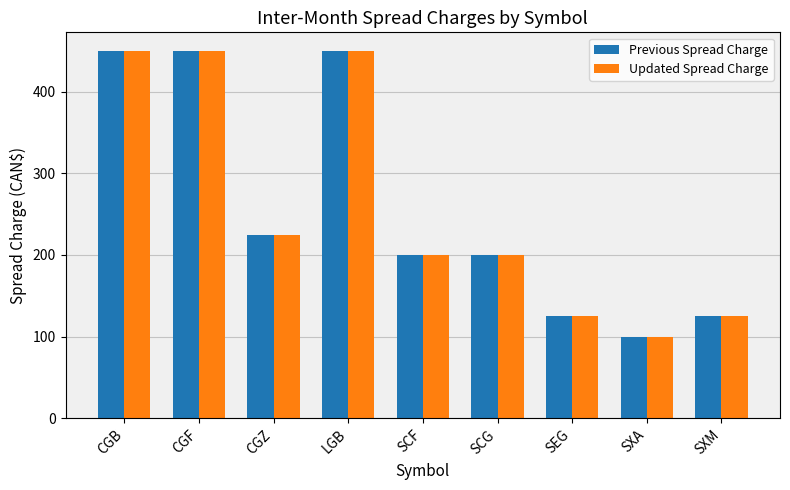

Reading right to left, transcribe all the data shown in this chart.

Previous Spread Charge: SXM=125	SXA=100	SEG=125	SCG=200	SCF=200	LGB=450	CGZ=225	CGF=450	CGB=450
Updated Spread Charge: SXM=125	SXA=100	SEG=125	SCG=200	SCF=200	LGB=450	CGZ=225	CGF=450	CGB=450